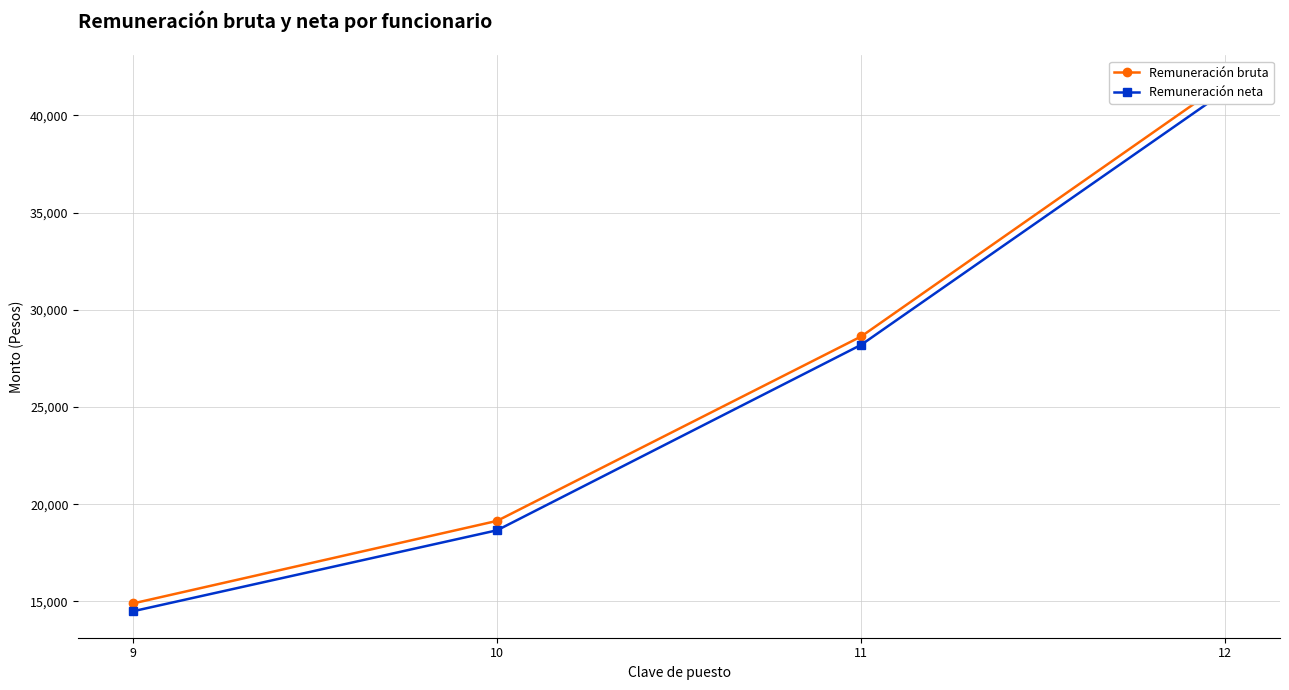

Is it true that Remuneración neta equals 18661.2 at 10?

True